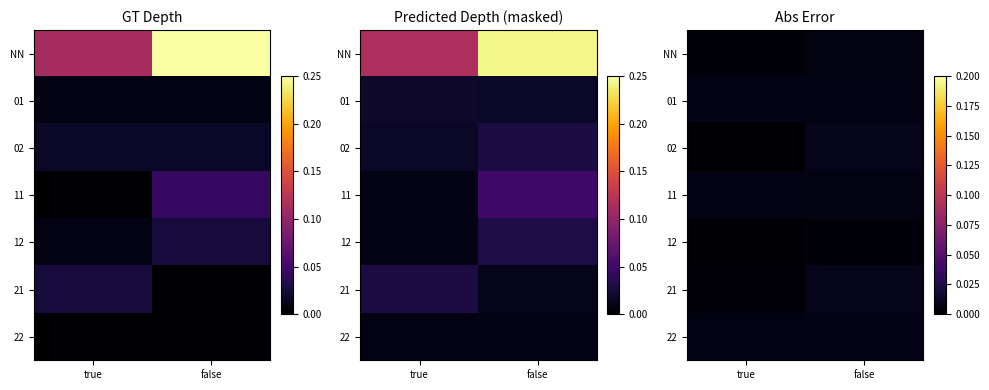

At which label is 01 closest to 0?

false